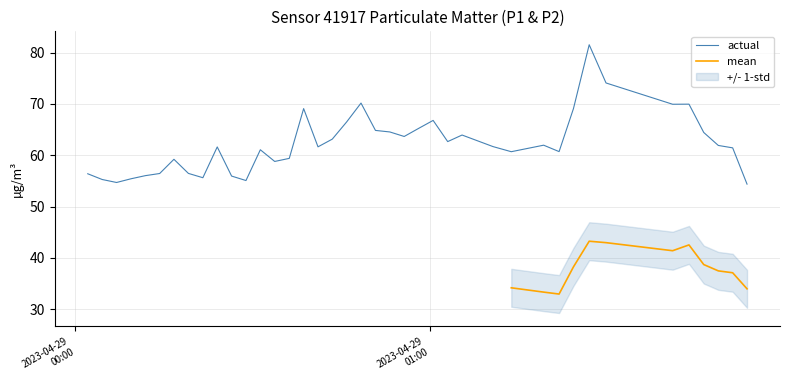

The chart shows a value of 61.5 at 2023-04-29T01:51:19. True or false?

True